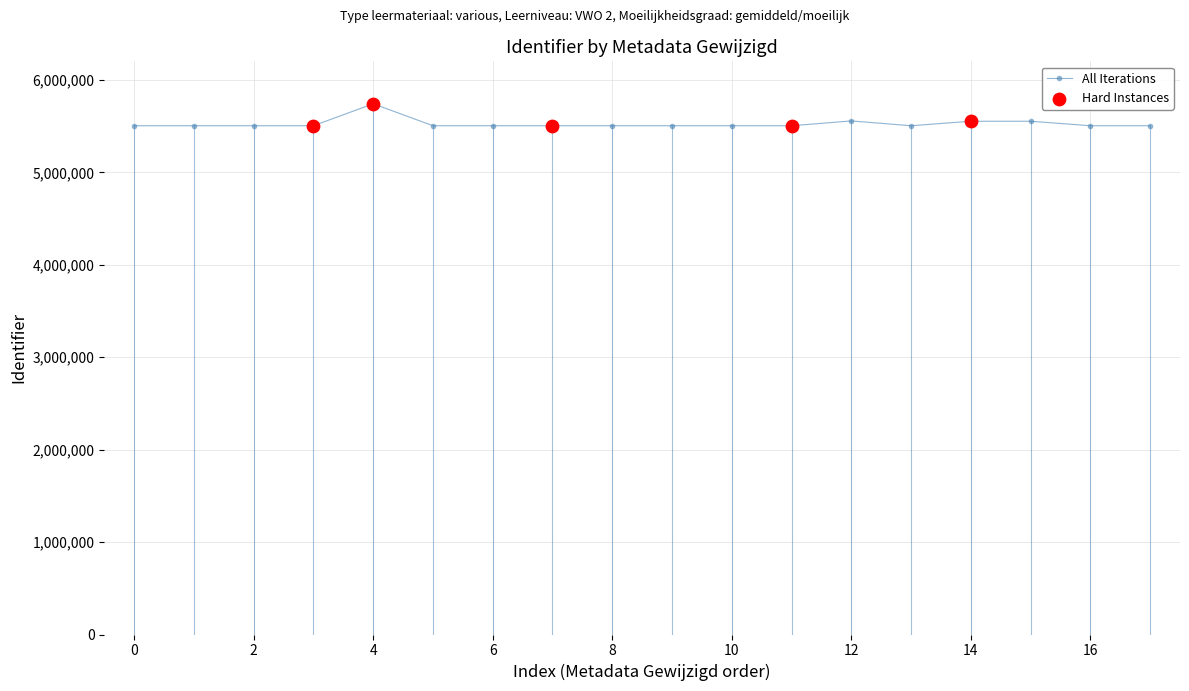

What is the difference between the maximum and minimum values?

237430